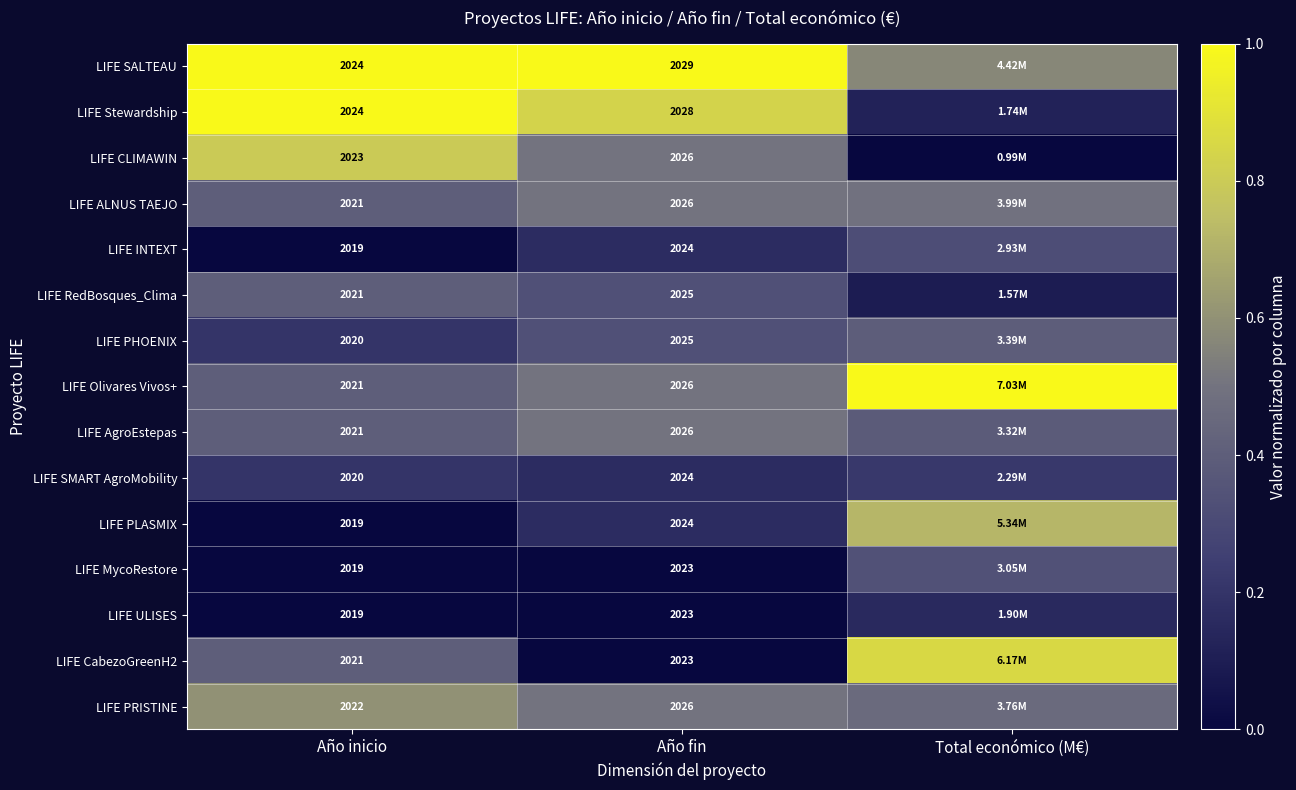

Is the value of LIFE PRISTINE at Año inicio greater than the value of LIFE CLIMAWIN at Año fin?

No